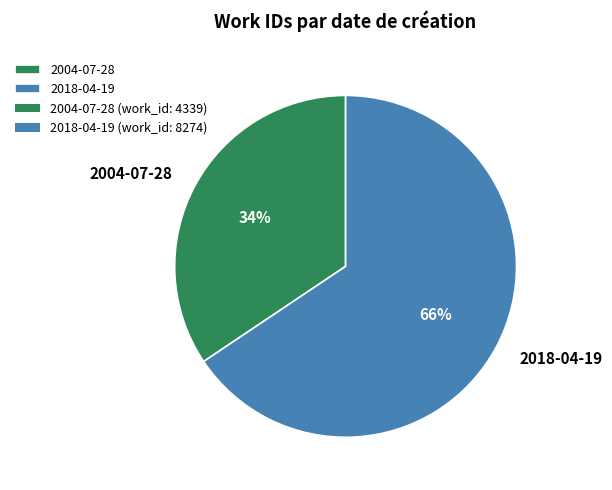

How many segments does this pie chart have?

2